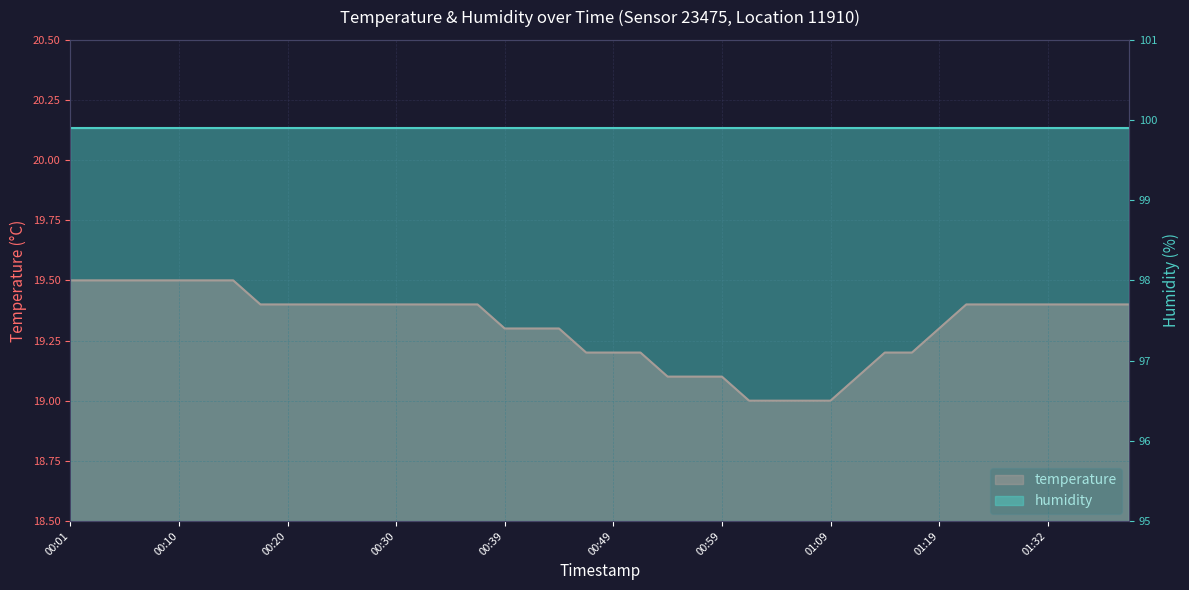

Which has a higher value, 00:57 or 01:32?

01:32